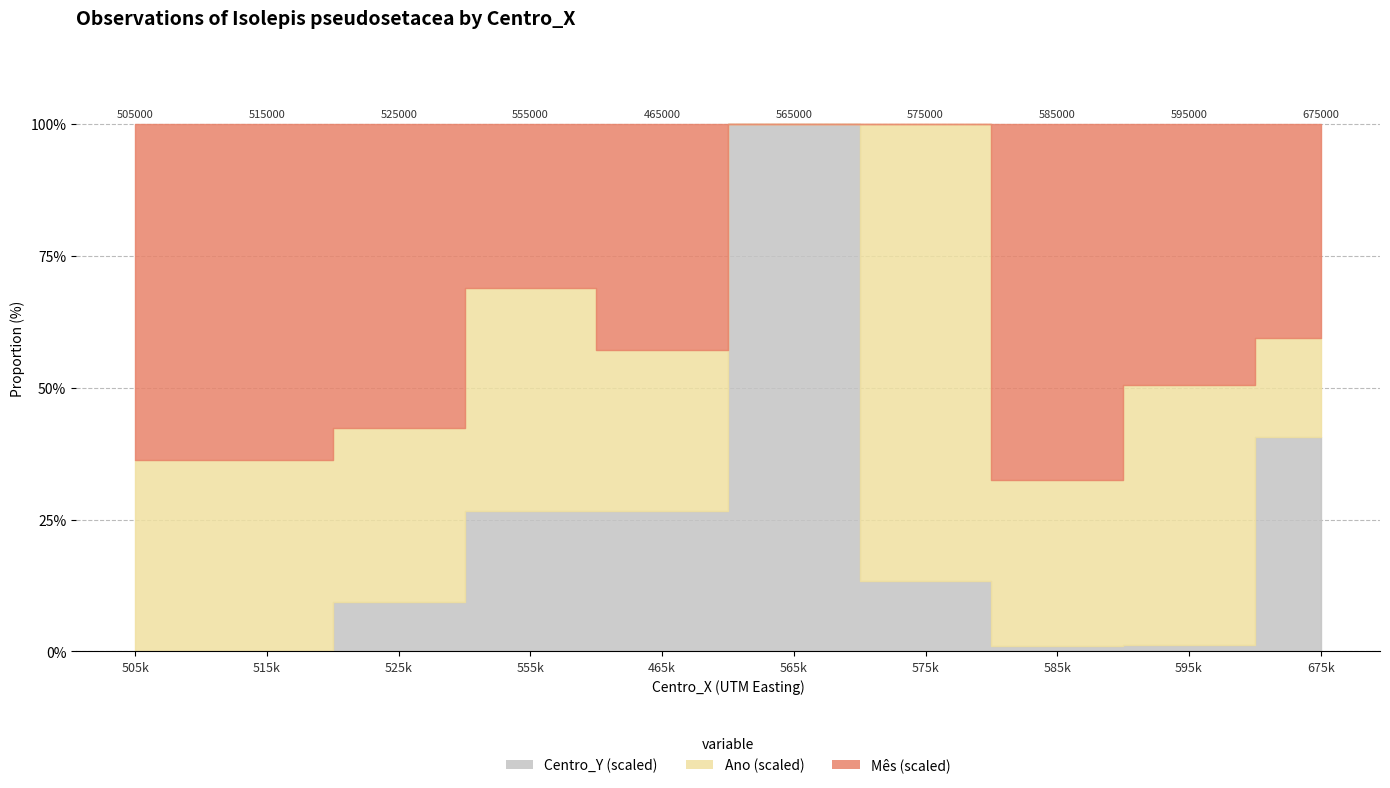

What is the minimum value for Ano (scaled)?

16.8